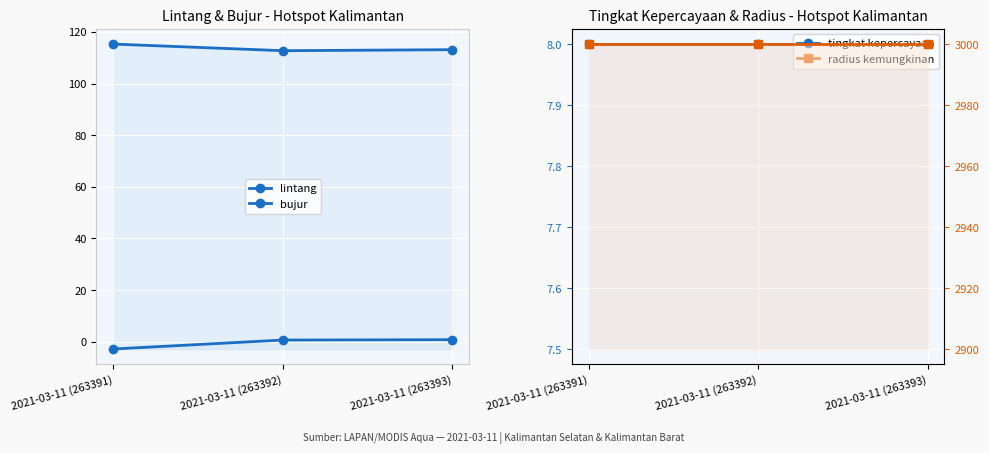

What is the spread (max minus min) of values at 2021-03-11 (263392)?

2999.3